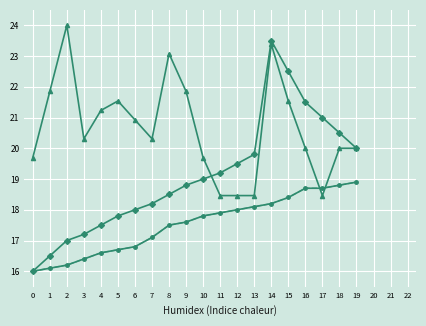

At which category is the sum across all series the highest?

14